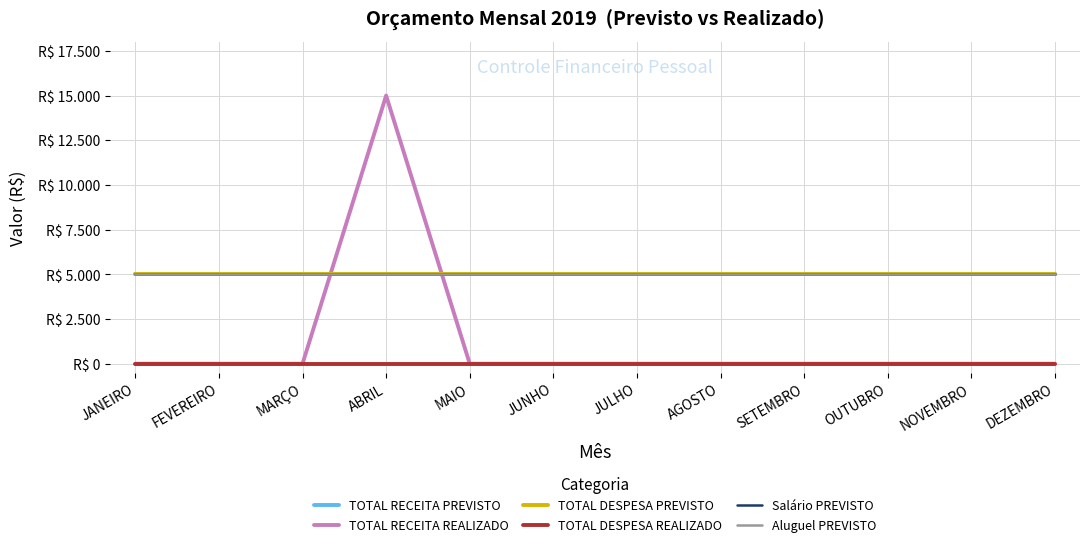

Reading left to right, extract all data points from this chart.

TOTAL RECEITA PREVISTO: 5000	5000	5000	5000	5000	5000	5000	5000	5000	5000	5000	5000
TOTAL RECEITA REALIZADO: 0	0	0	15000	0	0	0	0	0	0	0	0
TOTAL DESPESA PREVISTO: 5000	5000	5000	5000	5000	5000	5000	5000	5000	5000	5000	5000
TOTAL DESPESA REALIZADO: 0	0	0	0	0	0	0	0	0	0	0	0
Salário PREVISTO: 5000	5000	5000	5000	5000	5000	5000	5000	5000	5000	5000	5000
Aluguel PREVISTO: 5000	5000	5000	5000	5000	5000	5000	5000	5000	5000	5000	5000